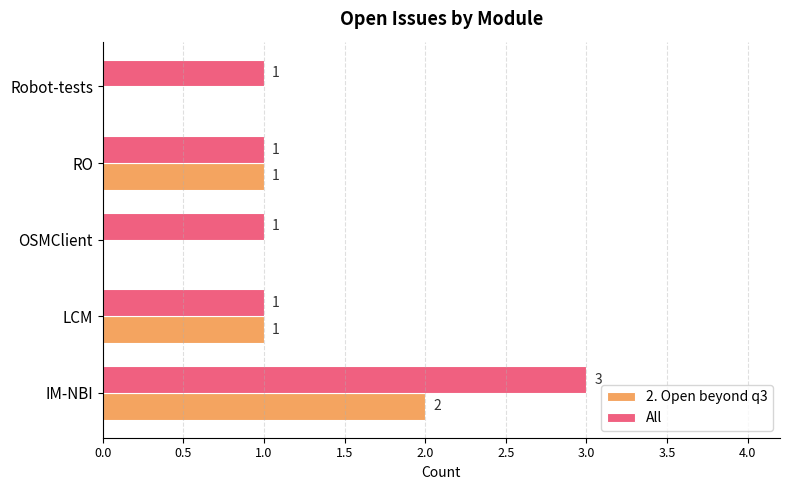

Count the number of categories in the chart.

5